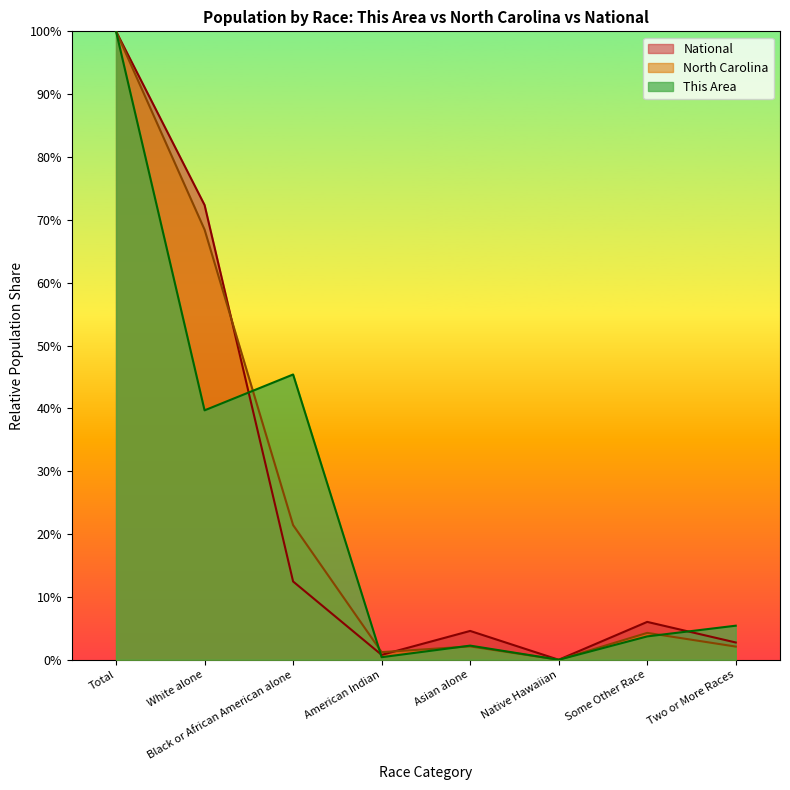

The This Area series shows 52.6 at Native Hawaiian. True or false?

False